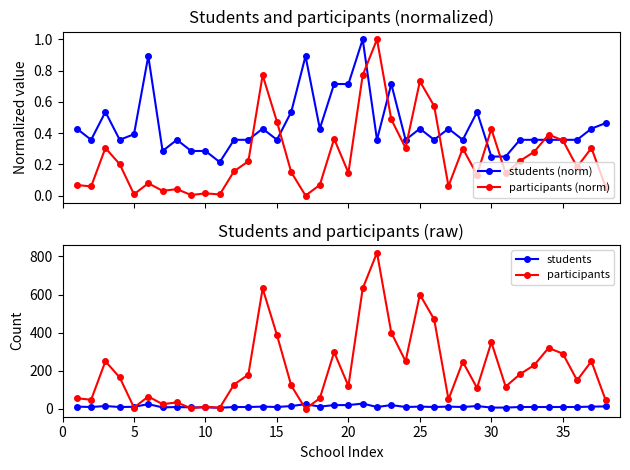

Does the chart have visible grid lines?

No